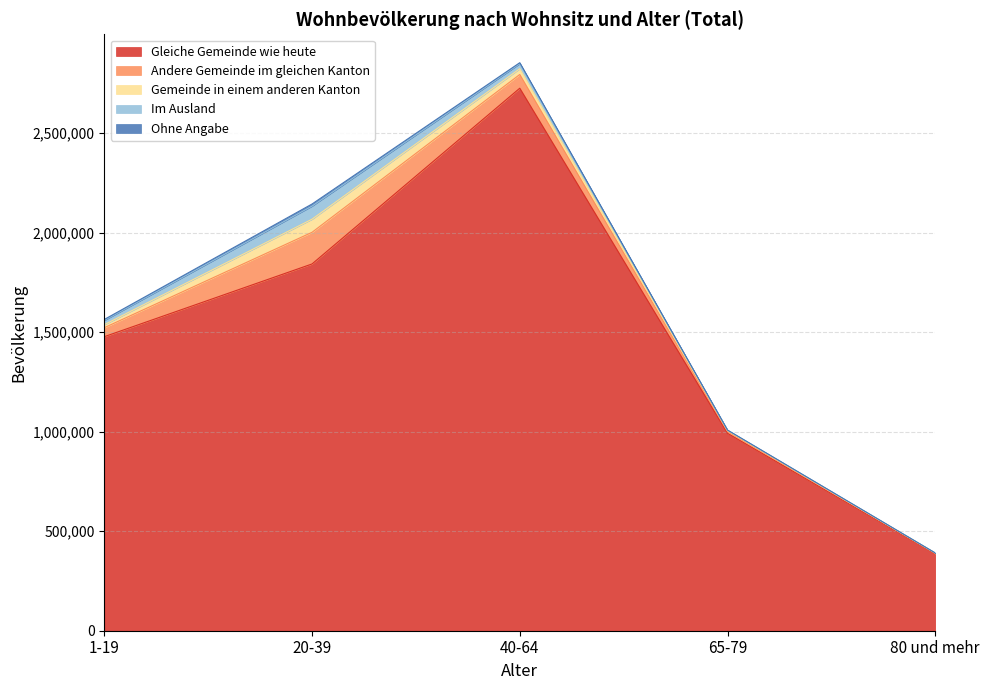

How many lines are shown in the chart?

5